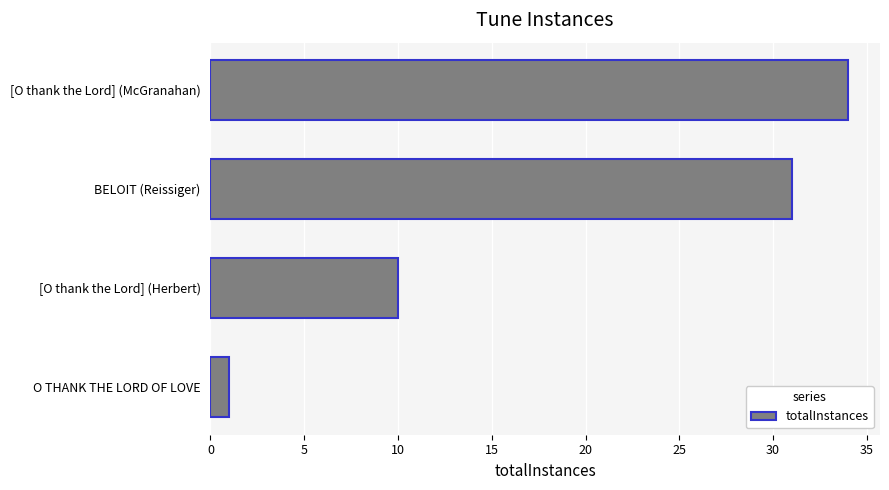

What is the maximum value shown in the chart?

34